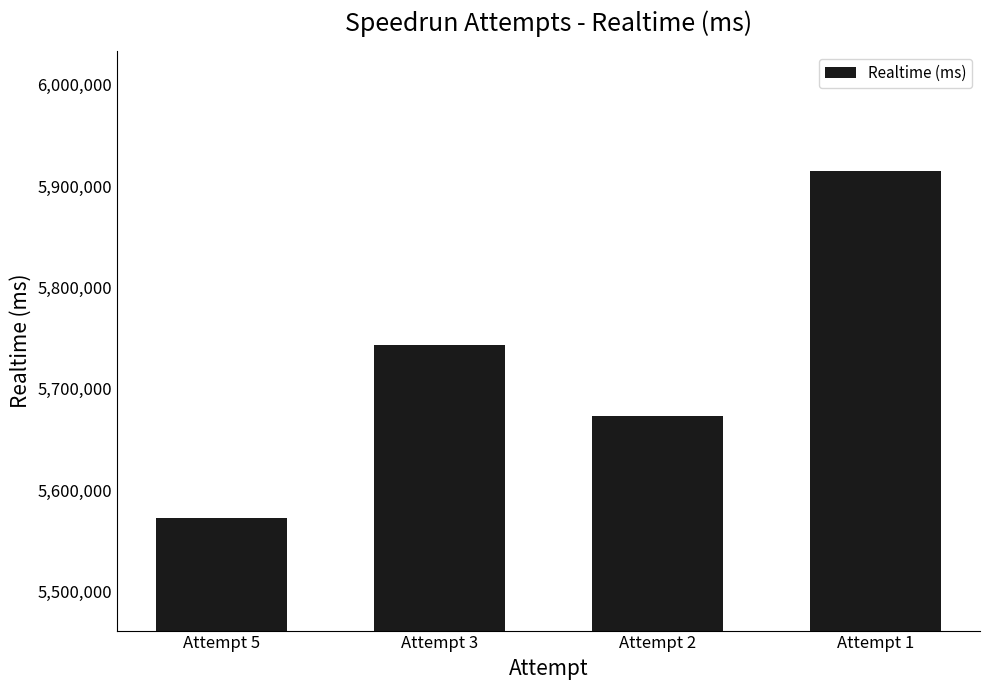

Reading left to right, list all the values displayed in this chart.

Attempt 5=5572866	Attempt 3=5743004	Attempt 2=5672893	Attempt 1=5914775